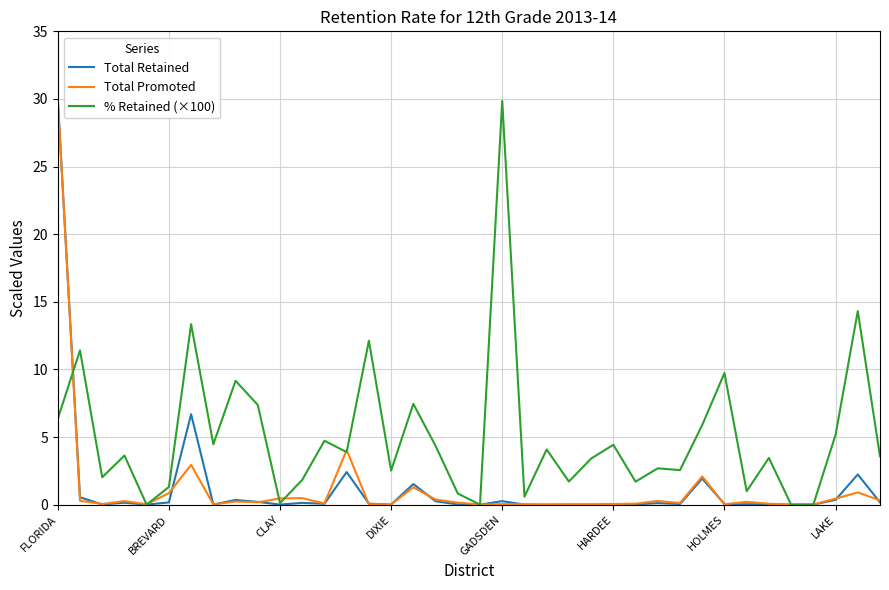

What is the sum of all Total Promoted values?

46.5